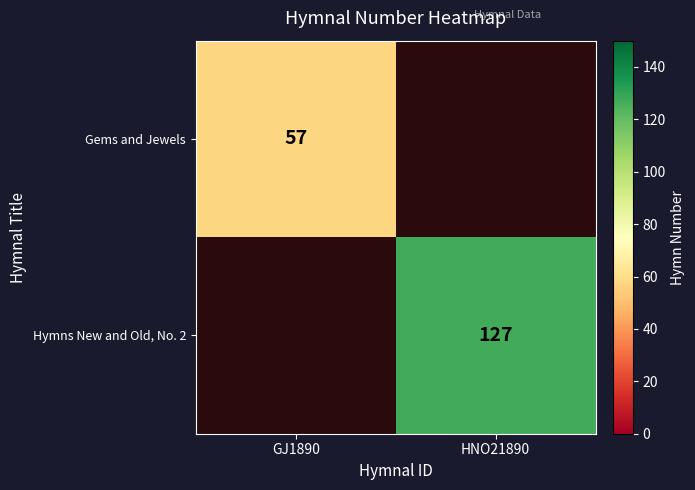

The Hymns New and Old, No. 2 series shows 222 at HNO21890. True or false?

False